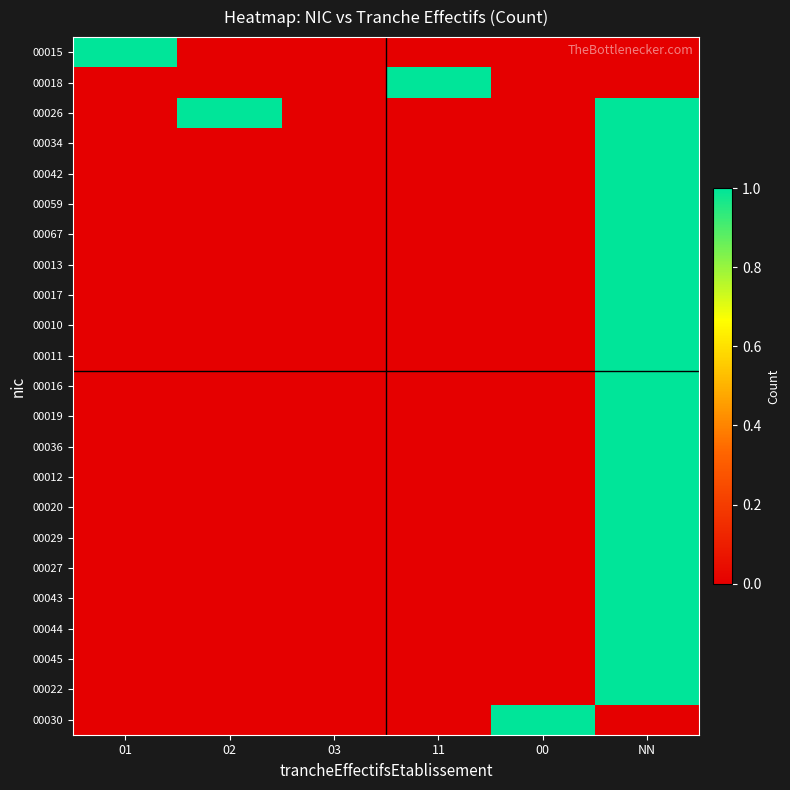

Between 00 and 11, which is larger?

00